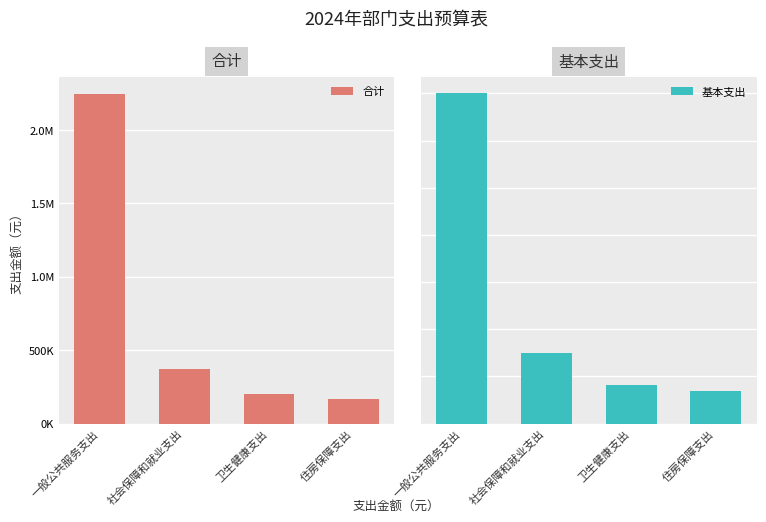

Is the value of 基本支出 at 卫生健康支出 greater than the value of 合计 at 社会保障和就业支出?

No